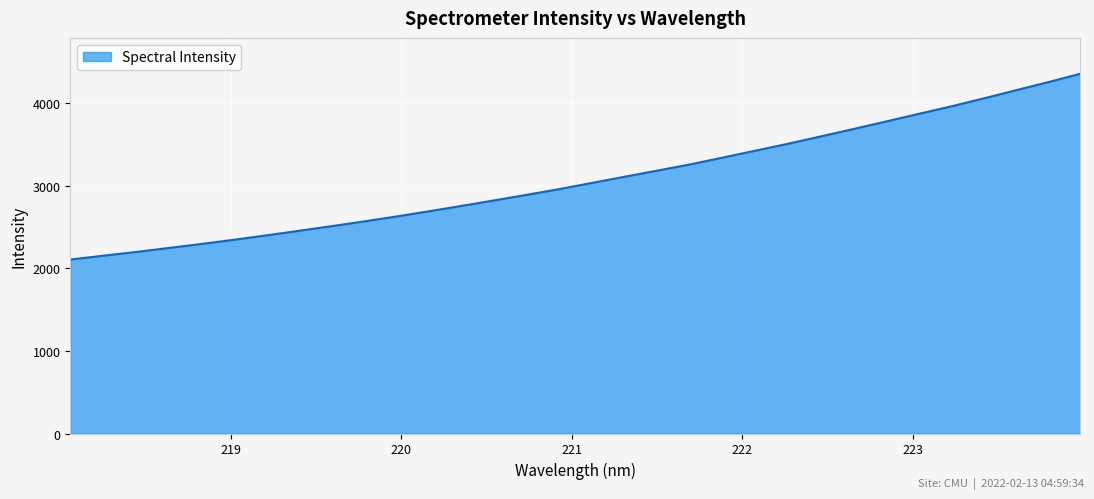

What is the greatest value displayed?

4358.2